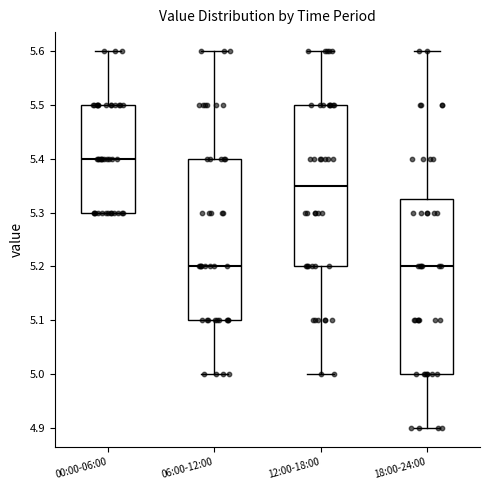

Which box is the tallest, from its lower edge to its upper edge?

18:00-24:00